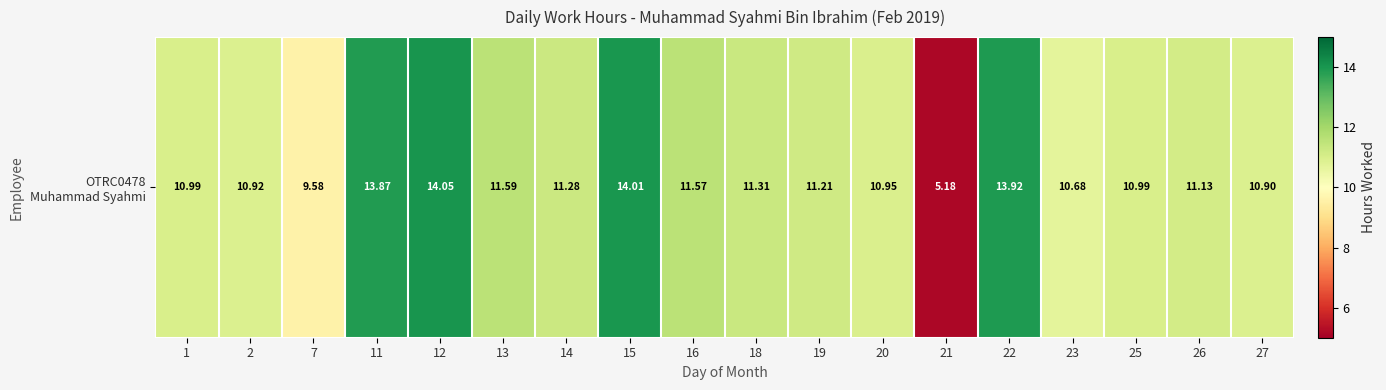

Approximately how many times larger is the value at 18 compared to 23?

1.1